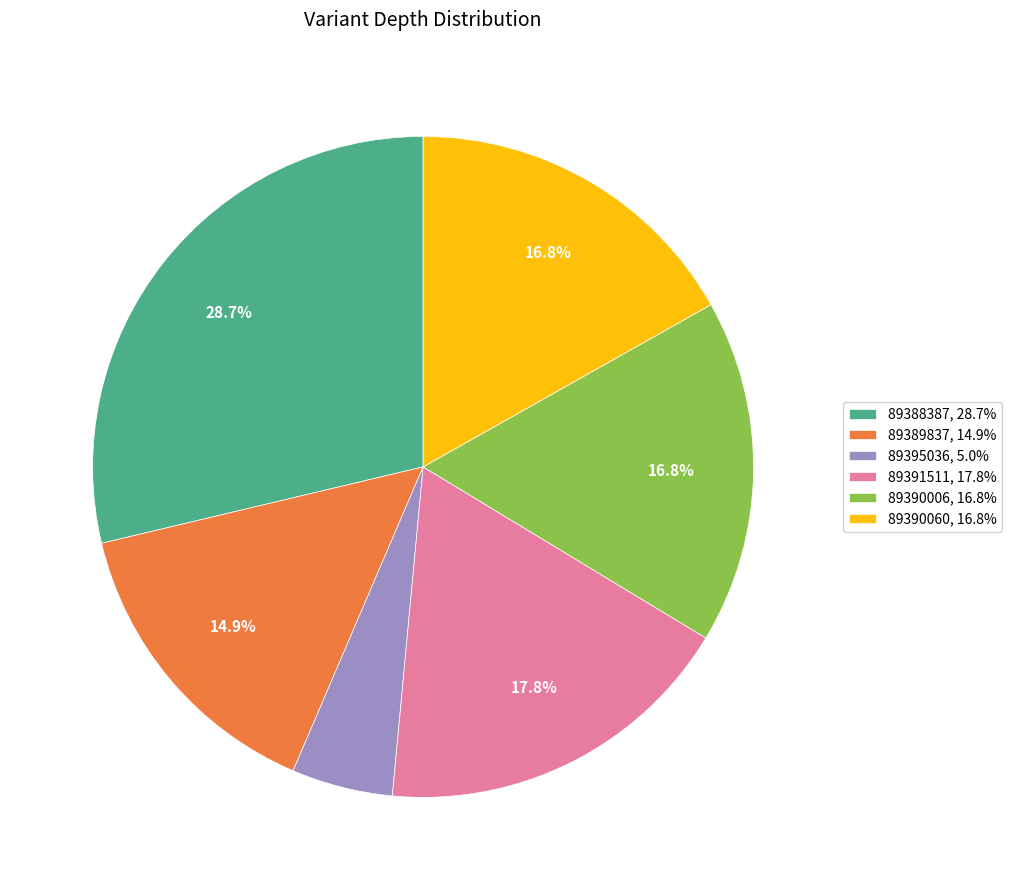

Is the sum of 89391511, 17.8% and 89389837, 14.9% greater than half?

No